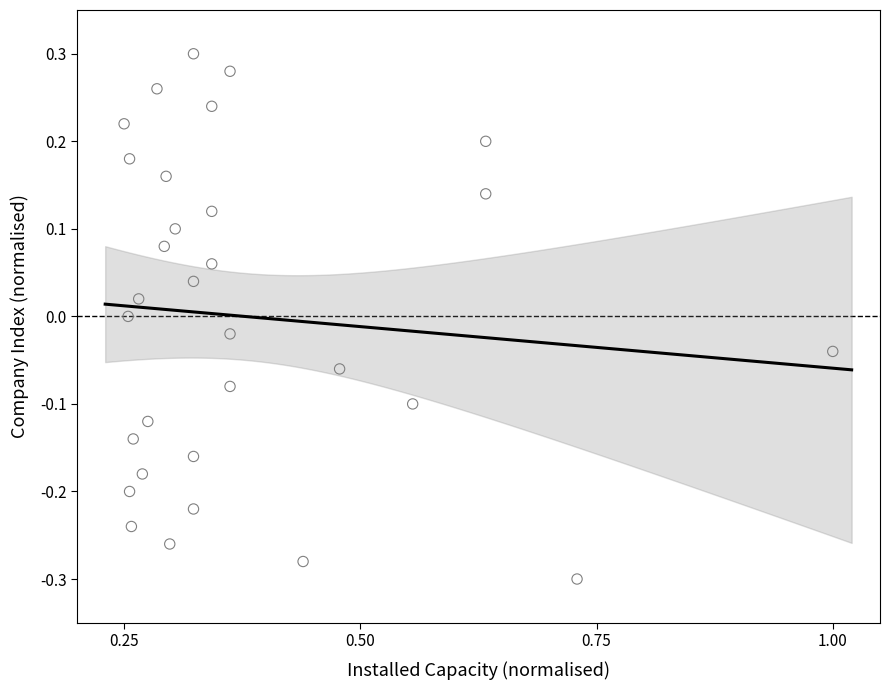

What is the range of Y values (max minus min)?

0.6